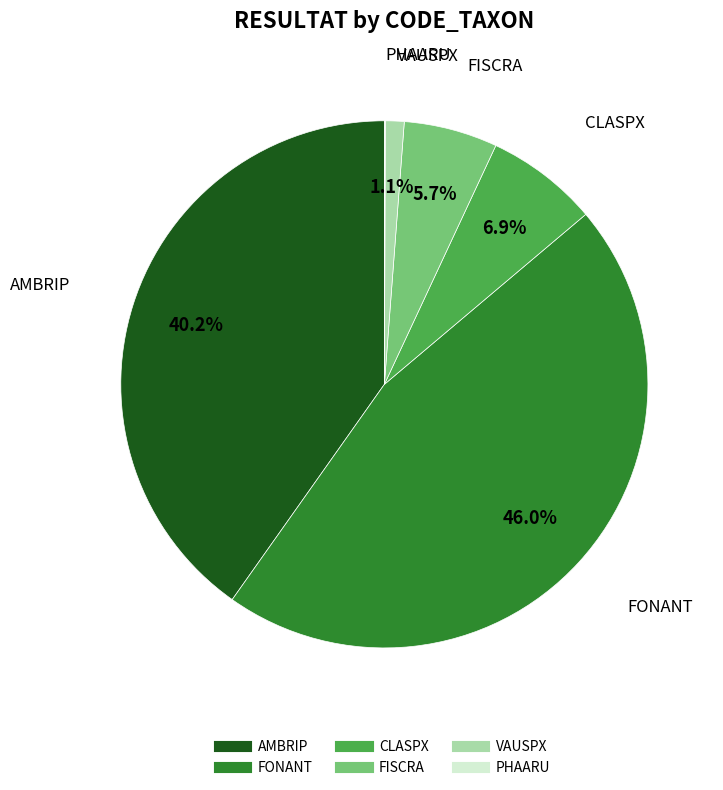

To the nearest percent, what is the average slice percentage?

17%